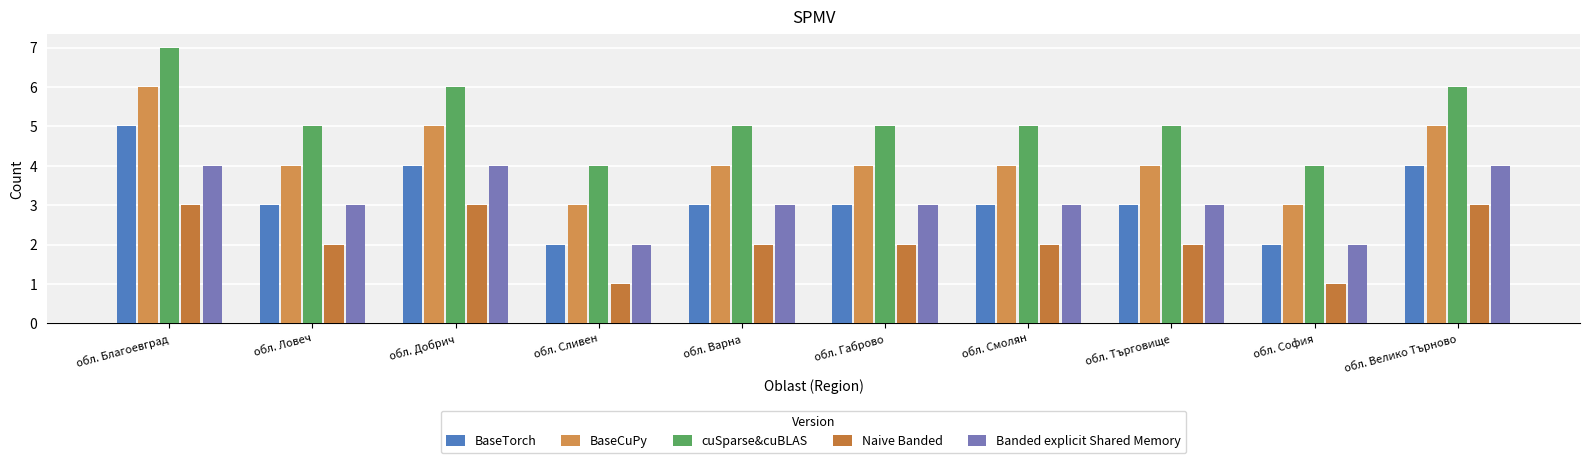

Rank the series by their maximum value, from lowest to highest.

Naive Banded, Banded explicit Shared Memory, BaseTorch, BaseCuPy, cuSparse&cuBLAS